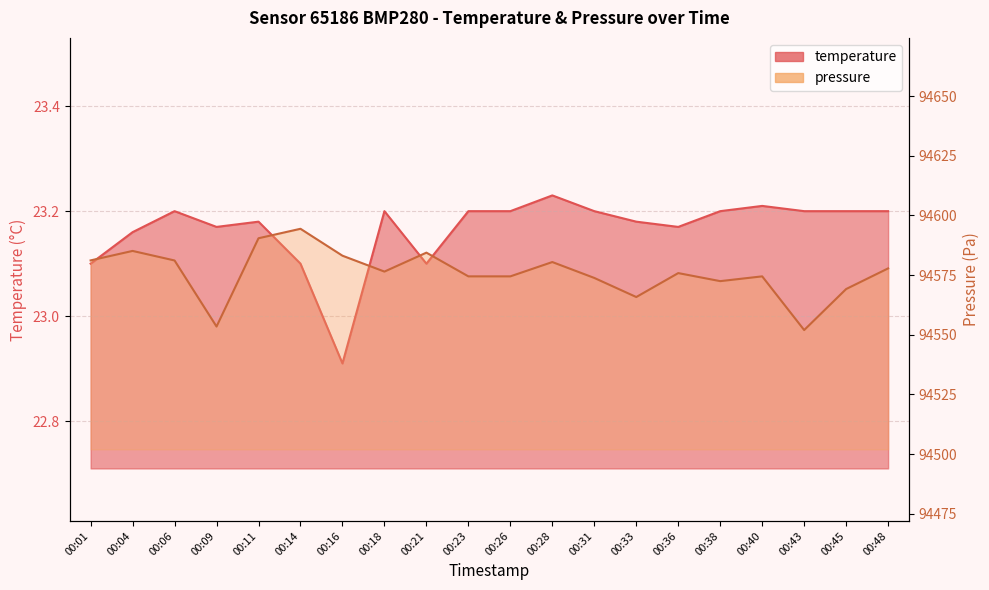

Which category has the highest value in the pressure series?

00:14